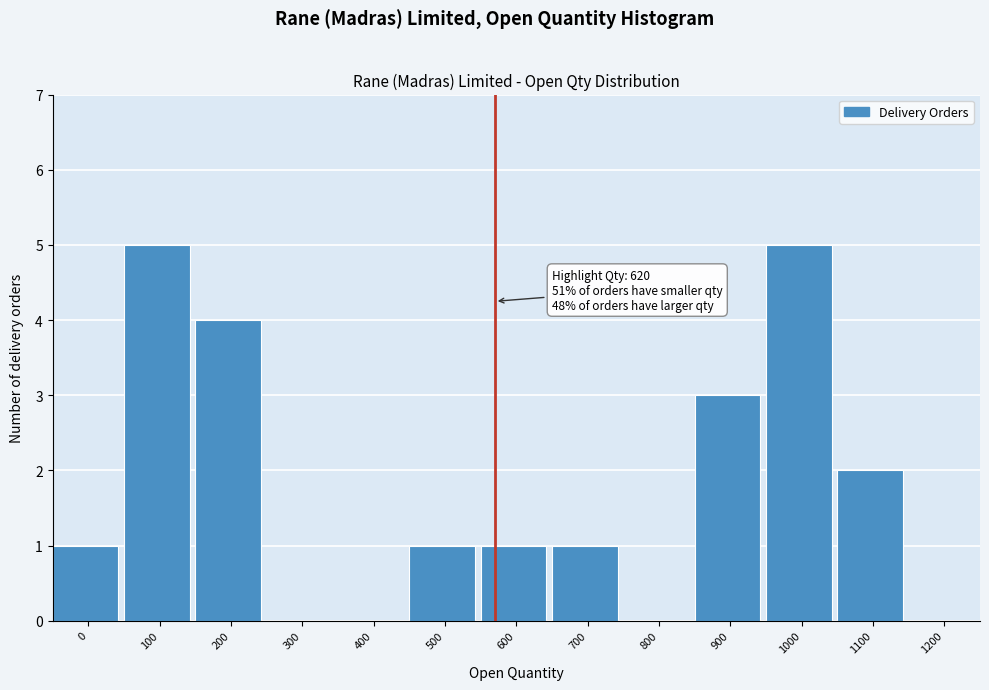

Reading left to right, transcribe all the data shown in this chart.

0=1	100=5	200=4	300=0	400=0	500=1	600=1	700=1	800=0	900=3	1000=5	1100=2	1200=0